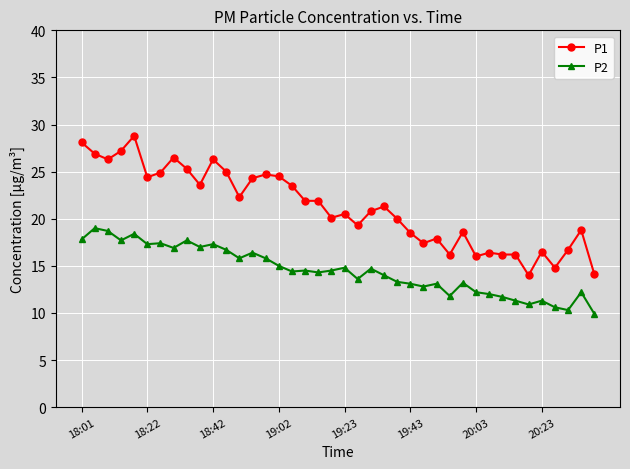

List the series in order of their overall mean, lowest first.

P2, P1